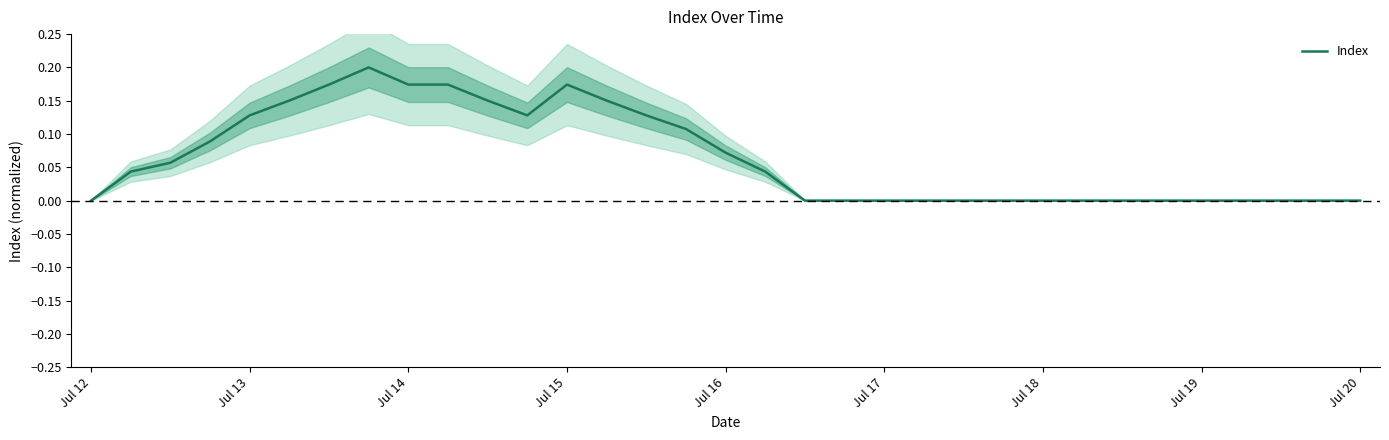

How many interior local peaks (higher than both neighbors) does the data have?

2